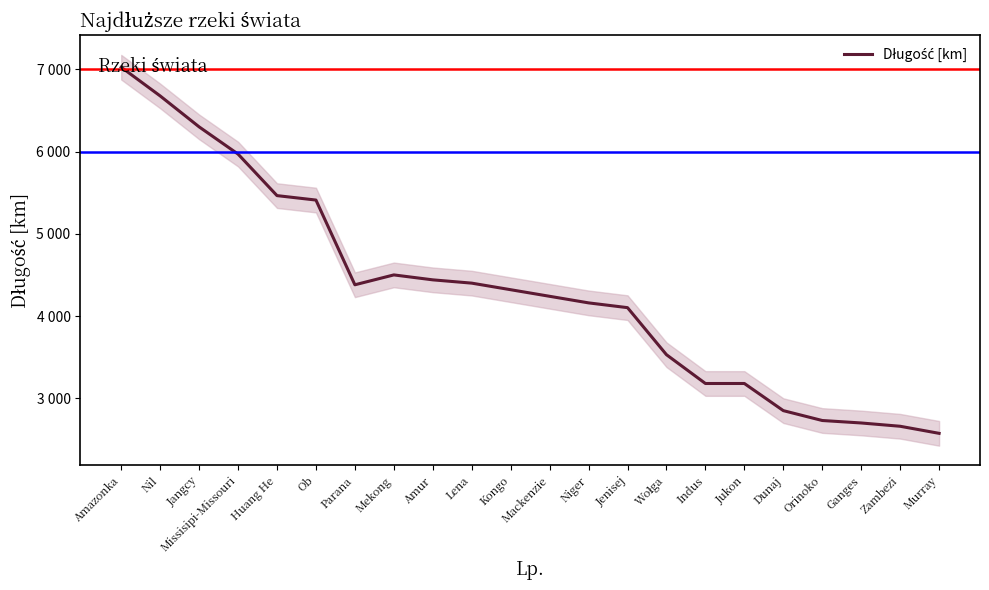

How many interior local valleys (lower than both neighbors) does the data have?

1